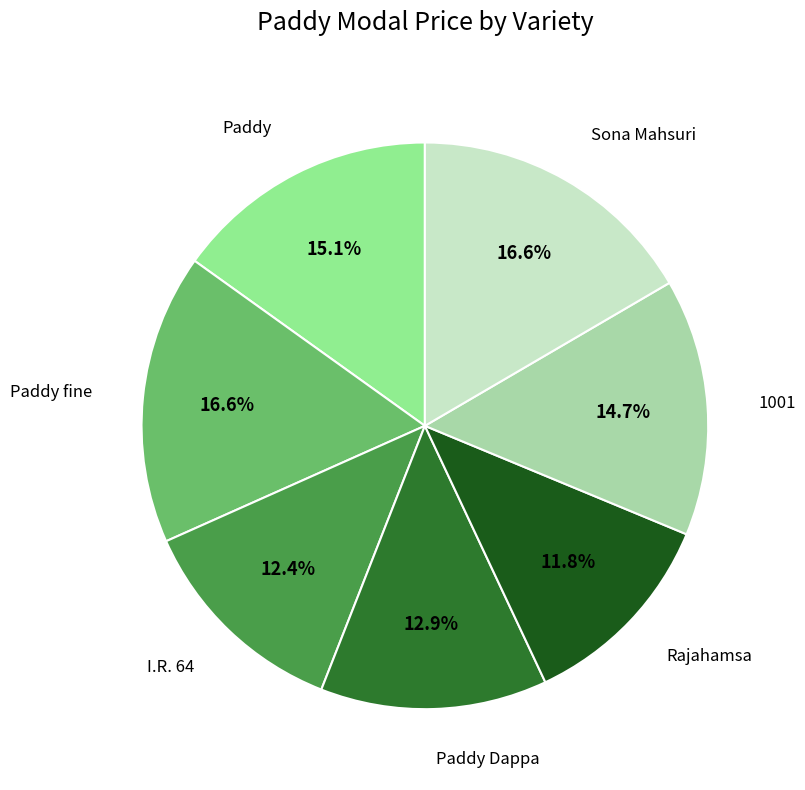

Does any single category account for the majority?

No